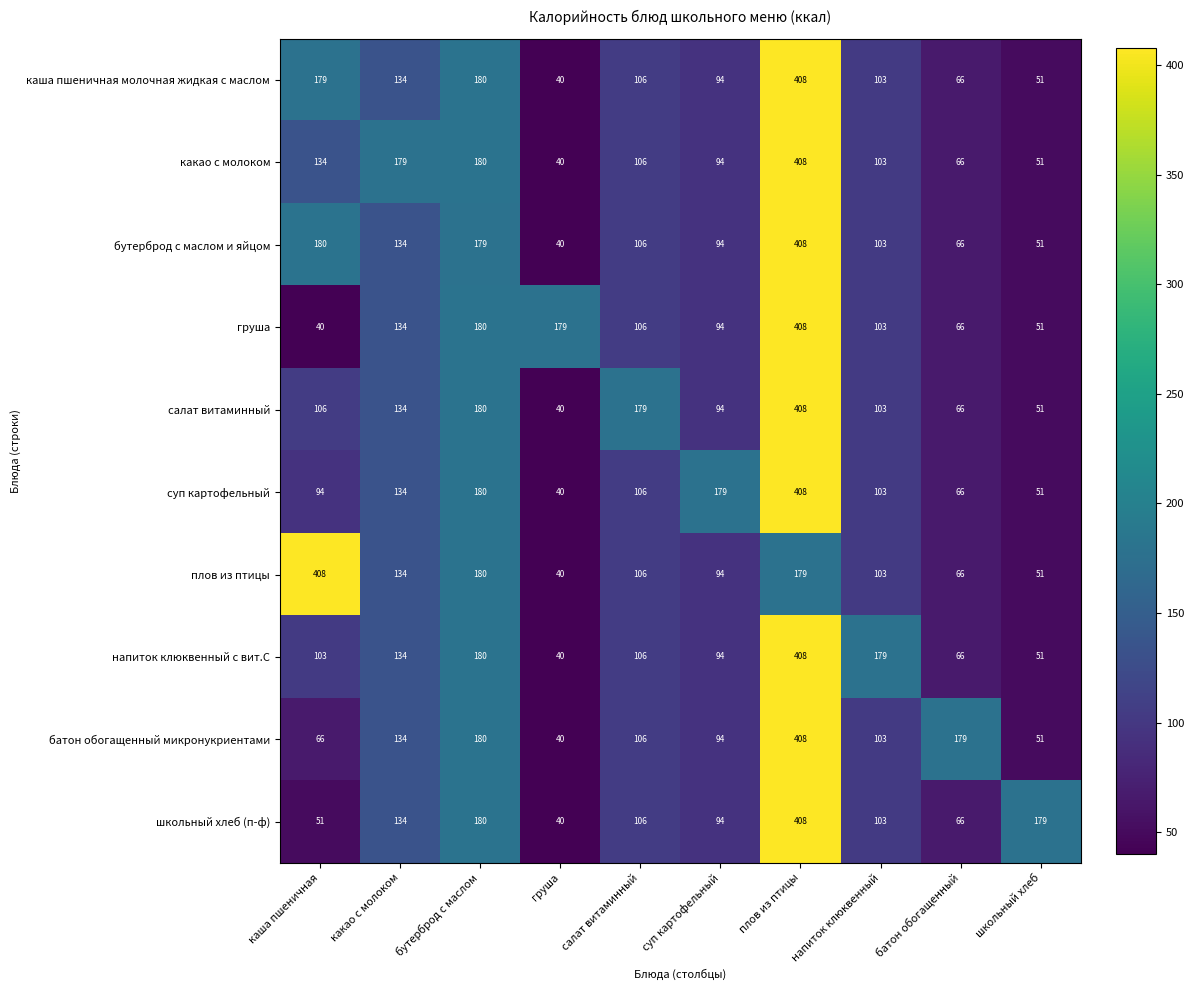

How many series are shown in this chart?

10